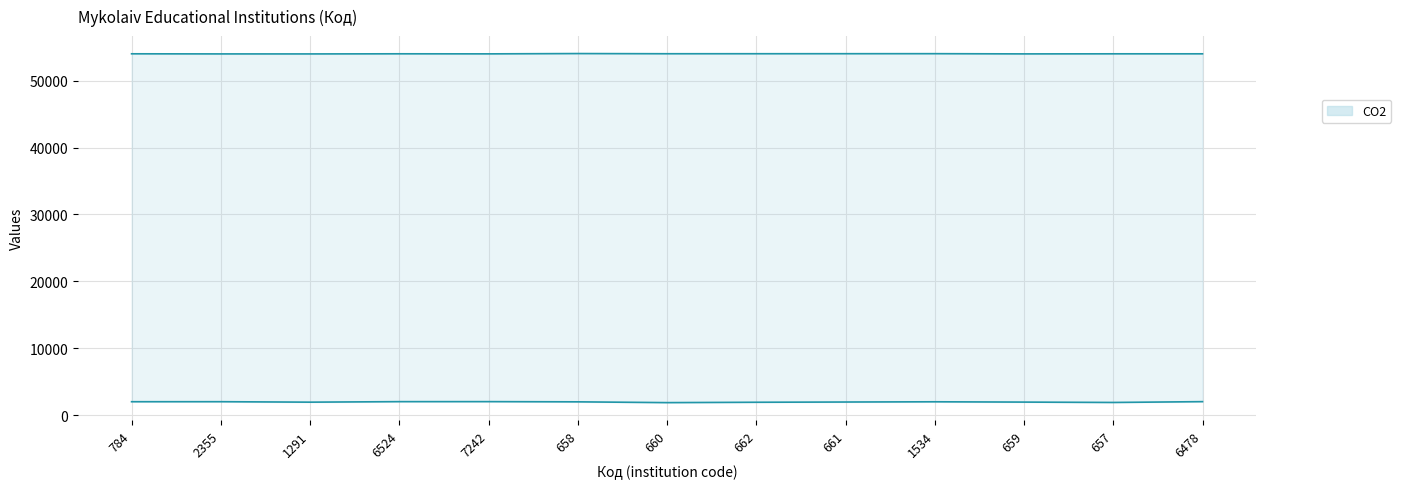

How many lines are shown in the chart?

2